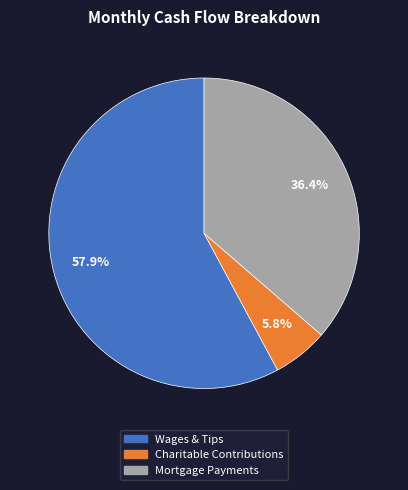

Which category accounts for the majority?

Wages & Tips